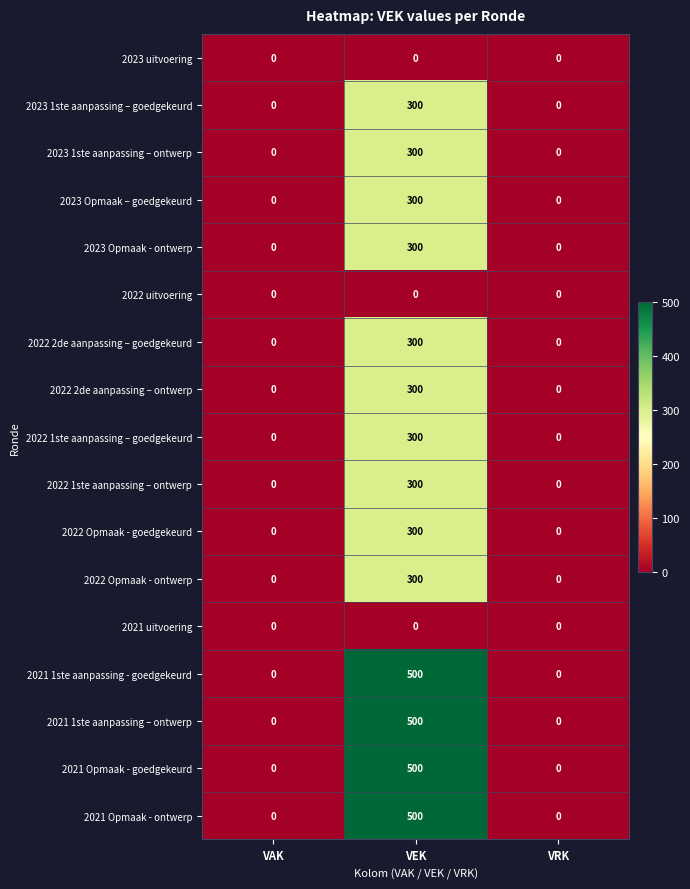

What is the average value of the 2022 Opmaak - ontwerp series?

100